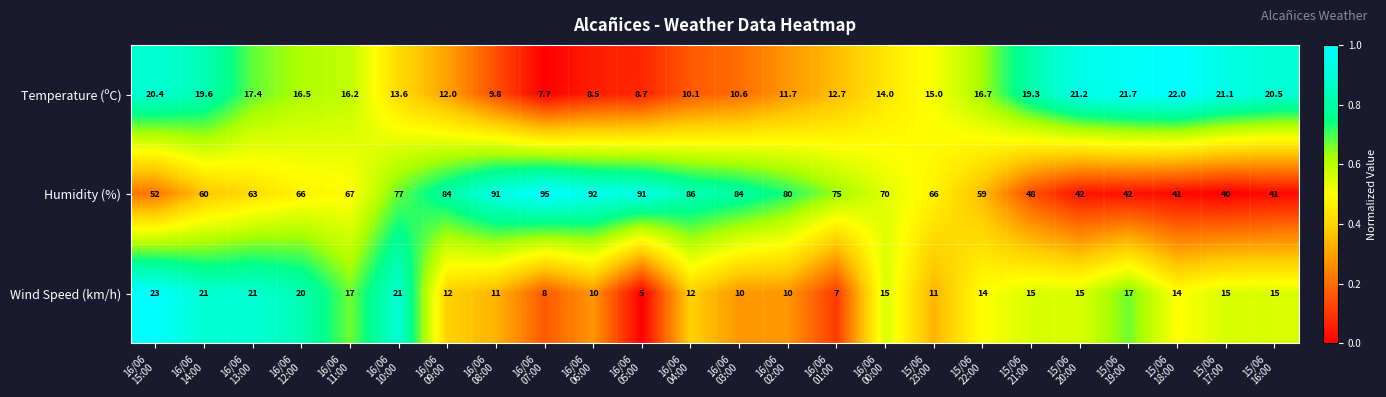

What is the difference between the maximum and minimum values in the Humidity (%) series?

55.0